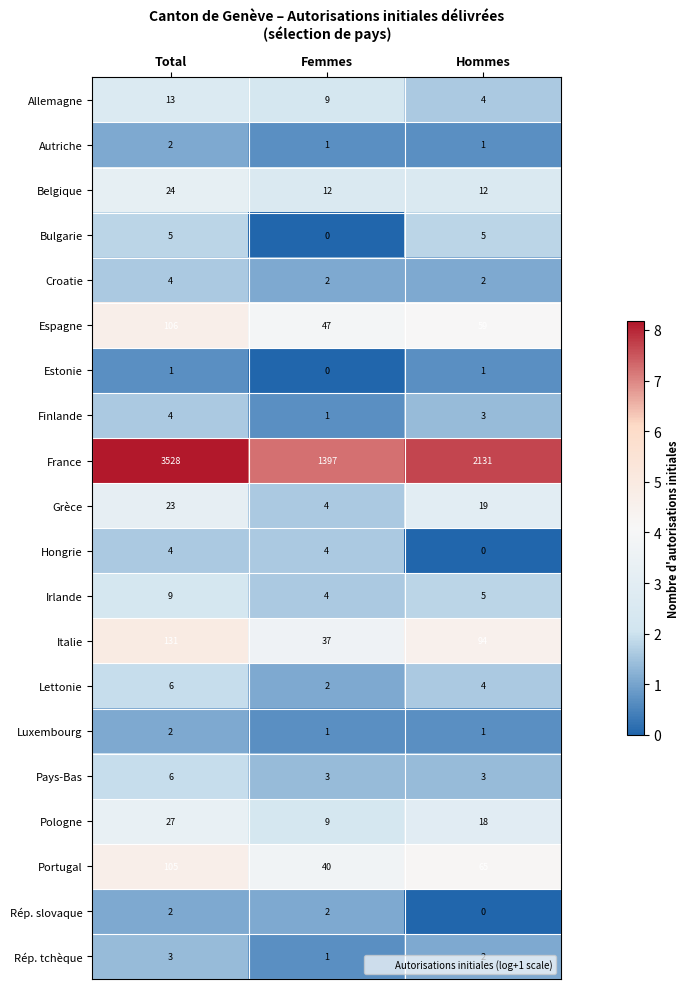

Count the Grèce values in the range 4 to 23.

3